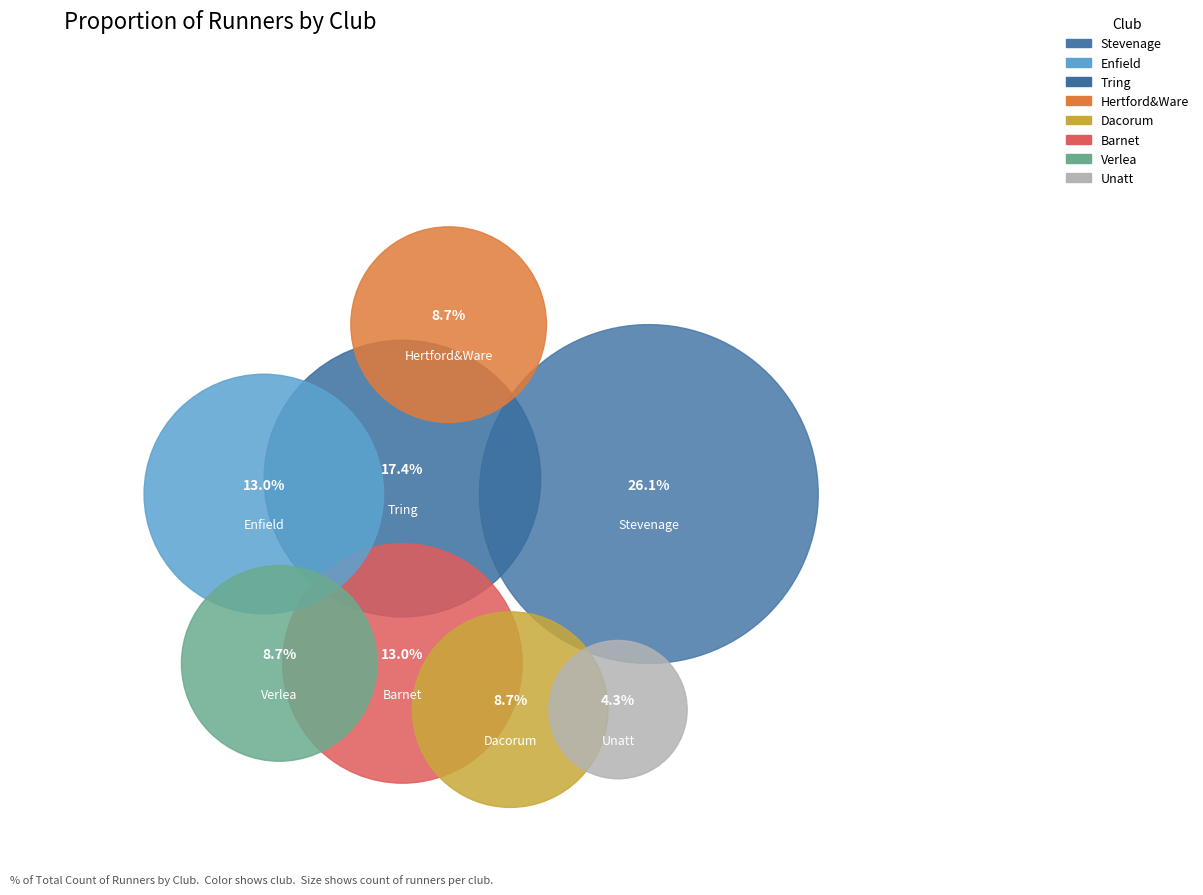

Is the sum of Verlea and Stevenage greater than half?

No